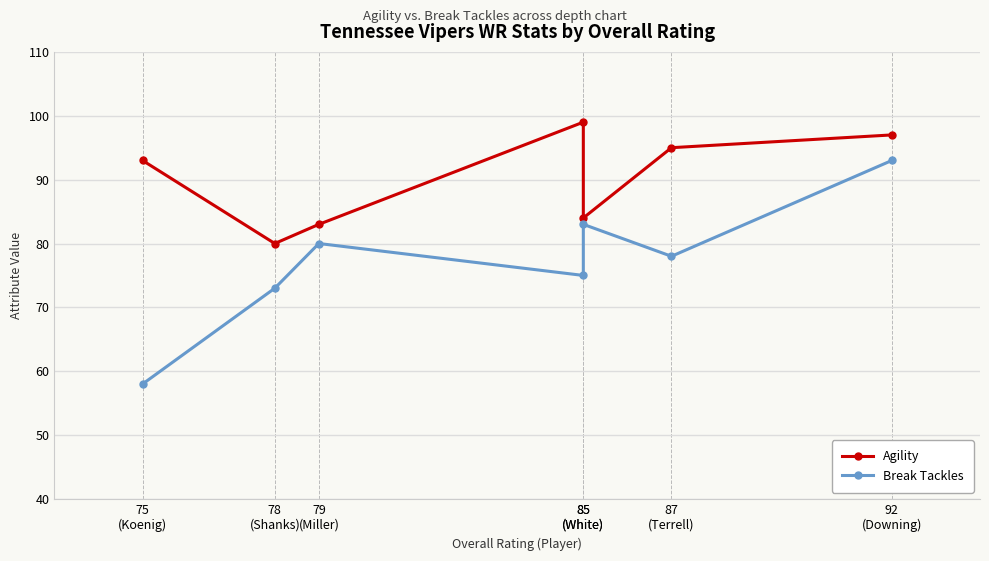

What is the difference between the second highest and second lowest values in the Break Tackles series?

10